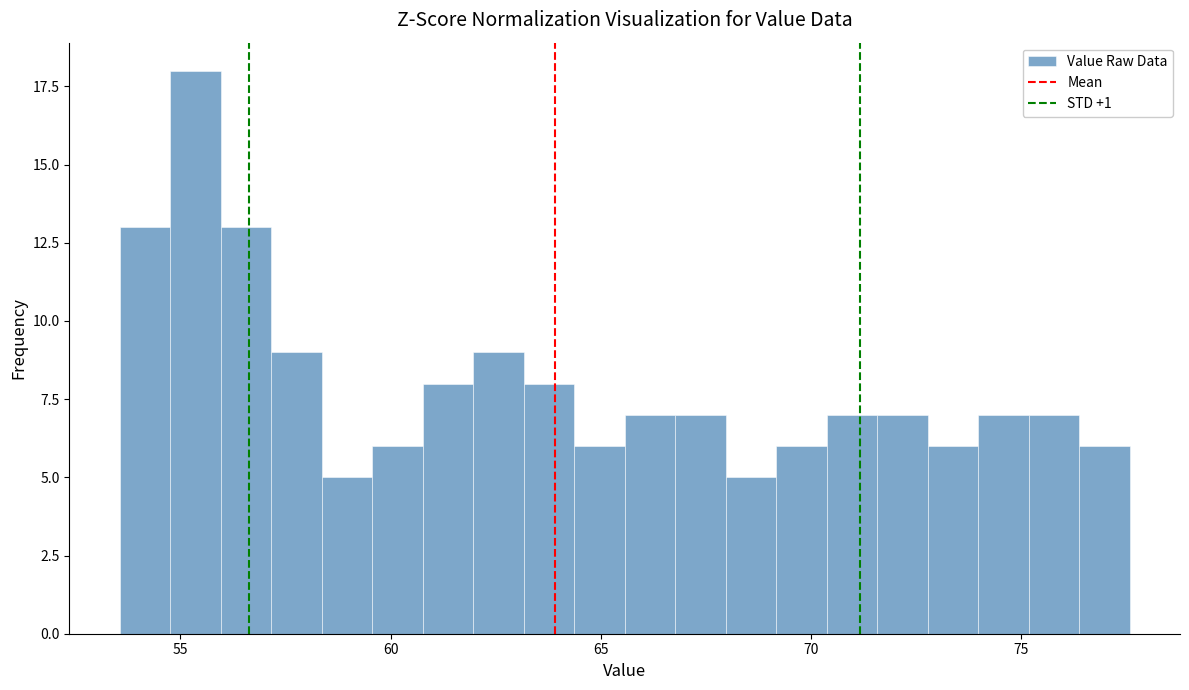

Read against the x-axis, roughly where is the centre of the tallest bar?

55.5